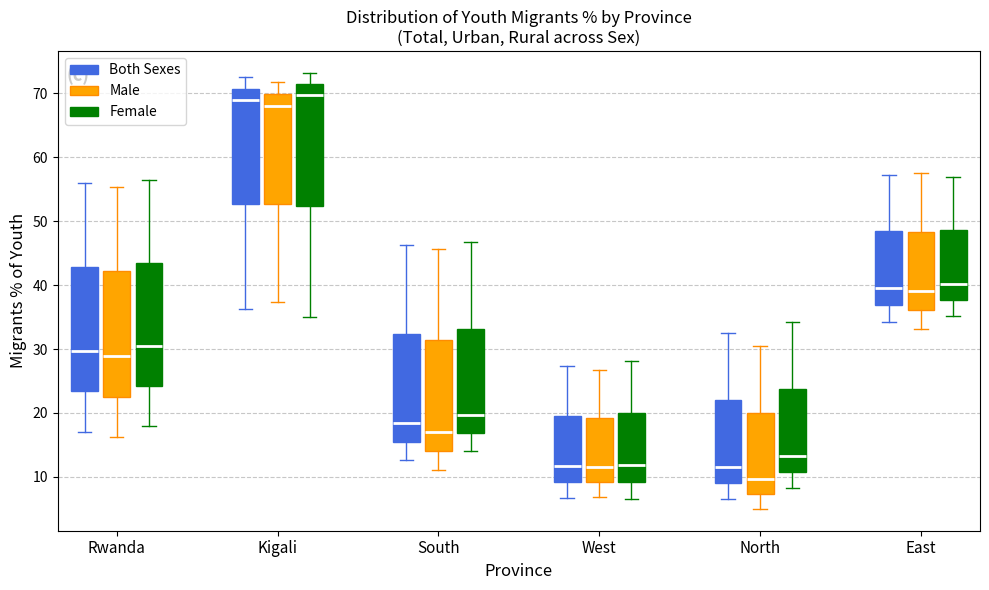

Where is the lower edge of the box for North (Male) on the y-axis? The values are not printed on the chart, so give them approximately, as read against the axis.

7